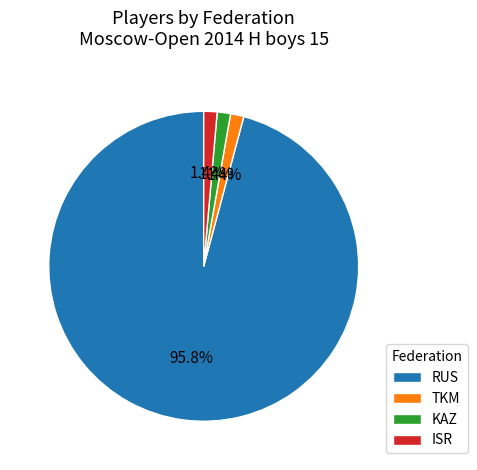

To the nearest percent, what is the combined percentage of ISR and RUS?

97%